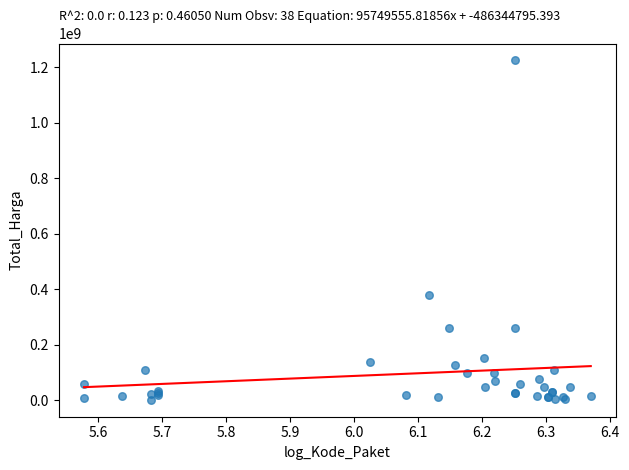

What Y value in the scatter plot is closest to 613538875?

379075000